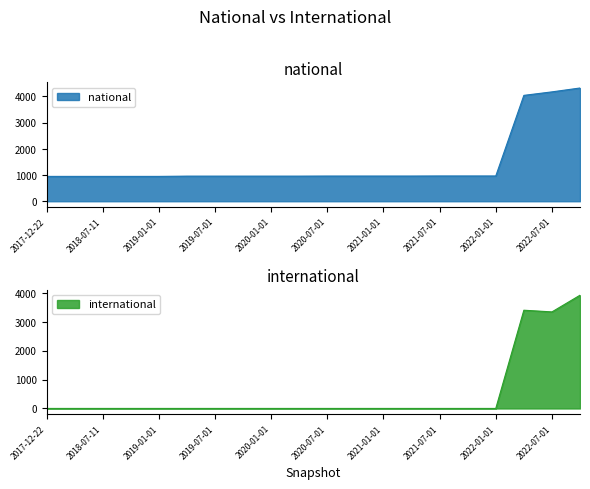

What is the value of the national point at the 15th from the left?

964